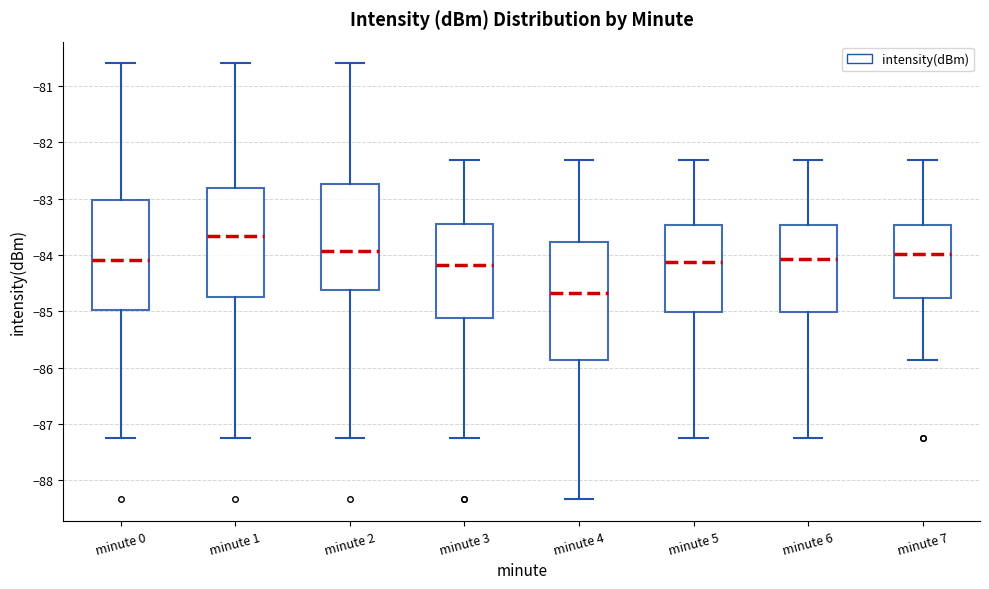

Reading left to right, transcribe this box plot: for each box, give where its median line is, the range the box spans, and where its two whiskers end, as read against the y-axis. The values are not printed on the chart, so give them approximately, as read against the axis.

minute 0: median -84.1, box -85.0 to -83.0, whiskers -87.2 to -80.6
minute 1: median -83.7, box -84.7 to -82.8, whiskers -87.2 to -80.6
minute 2: median -83.9, box -84.6 to -82.7, whiskers -87.2 to -80.6
minute 3: median -84.2, box -85.1 to -83.4, whiskers -87.2 to -82.3
minute 4: median -84.7, box -85.9 to -83.8, whiskers -88.3 to -82.3
minute 5: median -84.1, box -85.0 to -83.5, whiskers -87.2 to -82.3
minute 6: median -84.1, box -85.0 to -83.5, whiskers -87.2 to -82.3
minute 7: median -84.0, box -84.8 to -83.5, whiskers -85.9 to -82.3